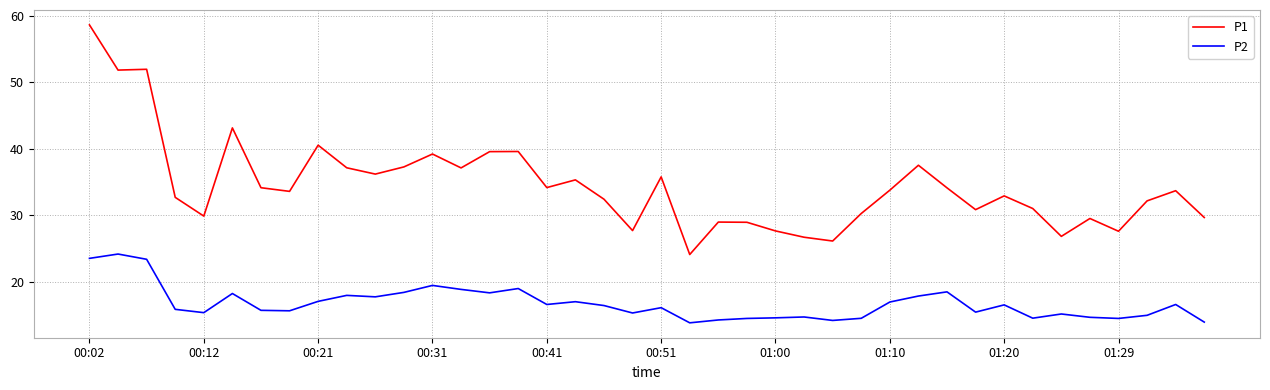

Which series has the largest range (max minus min)?

P1